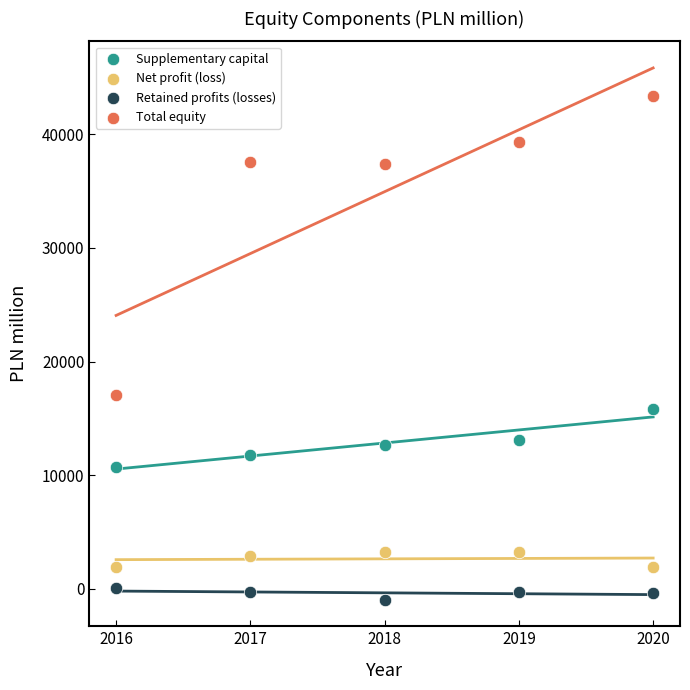

Which series reaches the maximum Y coordinate?

Total equity